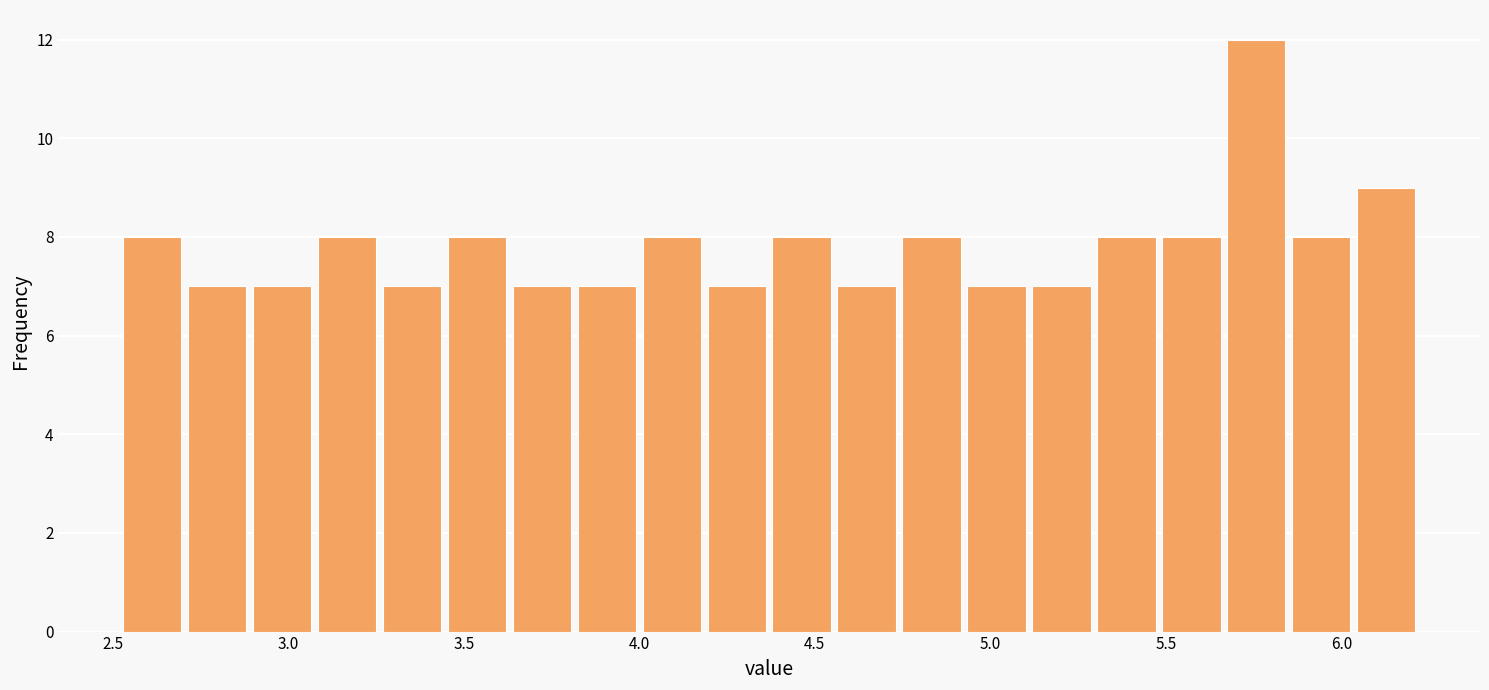

Around what value on the x-axis is the tallest bar? Give the approximate position of its centre, as read against the axis.

5.75